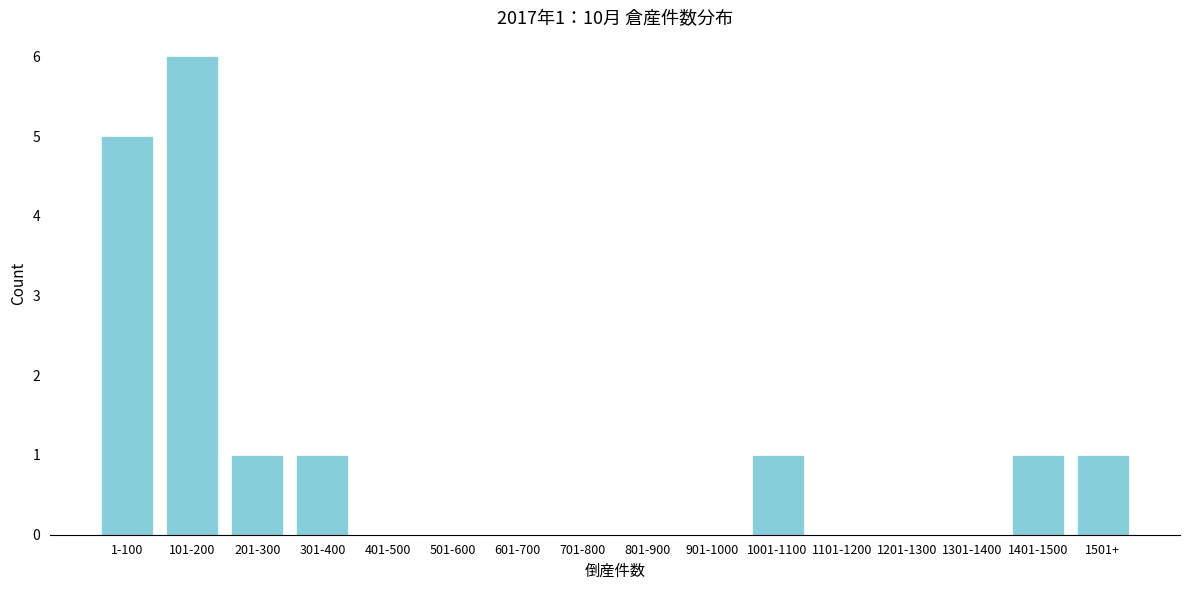

Reading right to left, transcribe all the data shown in this chart.

1501+=1	1401-1500=1	1301-1400=0	1201-1300=0	1101-1200=0	1001-1100=1	901-1000=0	801-900=0	701-800=0	601-700=0	501-600=0	401-500=0	301-400=1	201-300=1	101-200=6	1-100=5